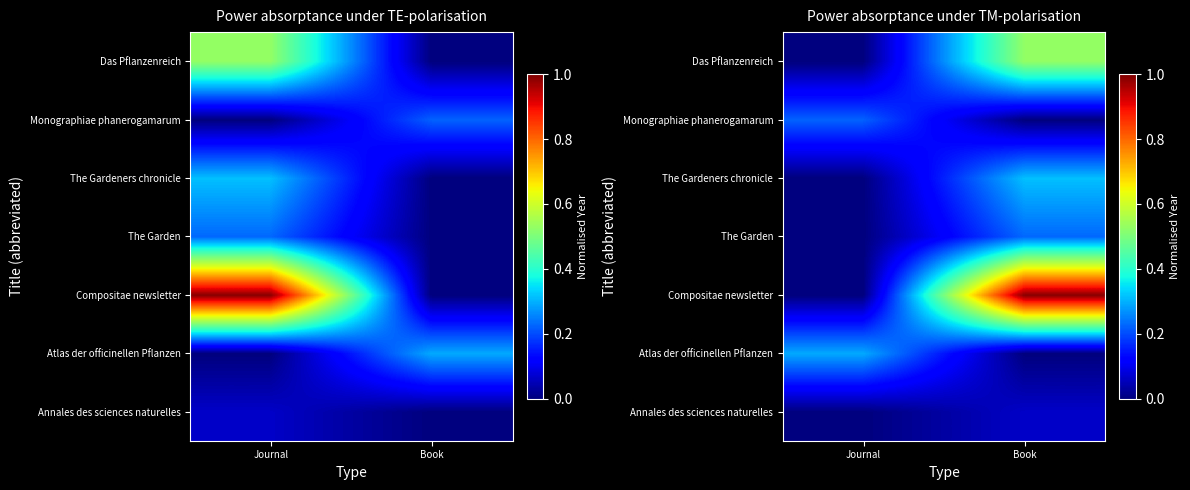

How many series are shown in this chart?

7